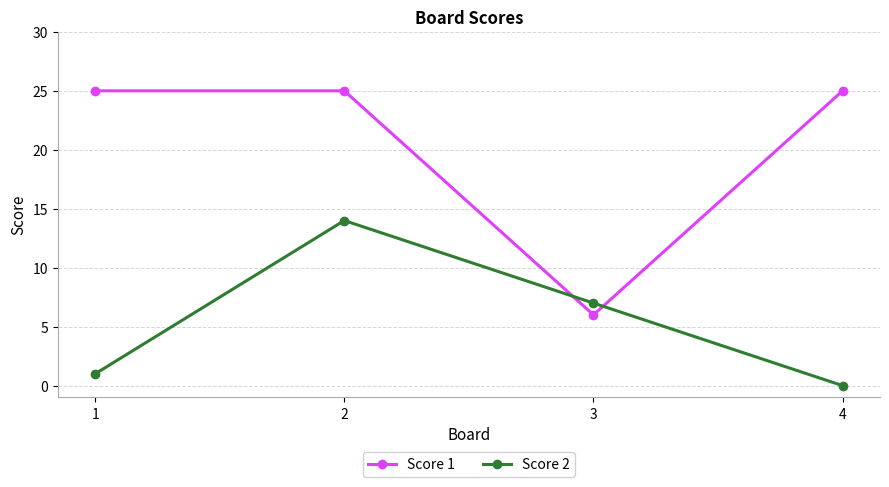

Reading left to right, extract all data points from this chart.

Score 1: 1=25	2=25	3=6	4=25
Score 2: 1=1	2=14	3=7	4=0